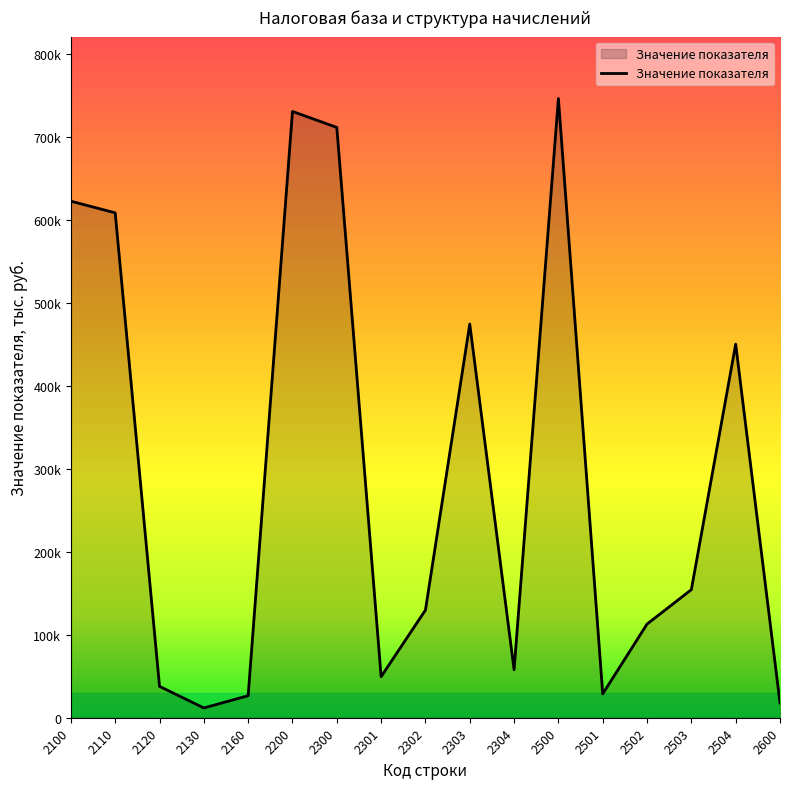

True or false: the data shows 37198 at 2160.

False